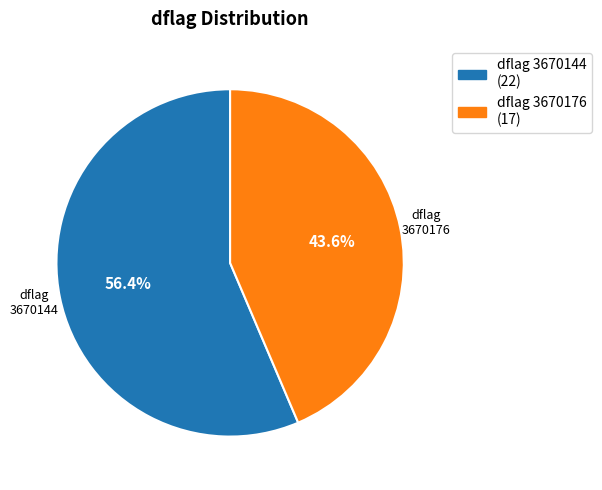

Is there a majority slice in this chart?

Yes